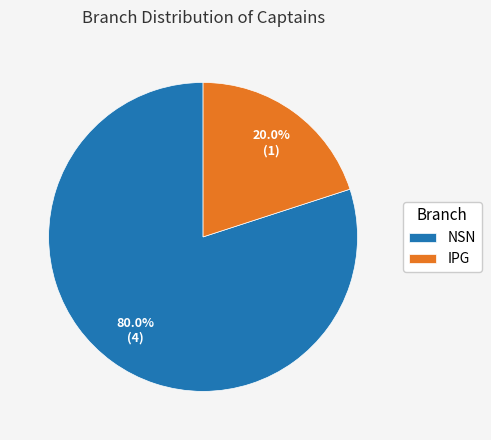

The NSN slice represents 80% of the pie. True or false?

True